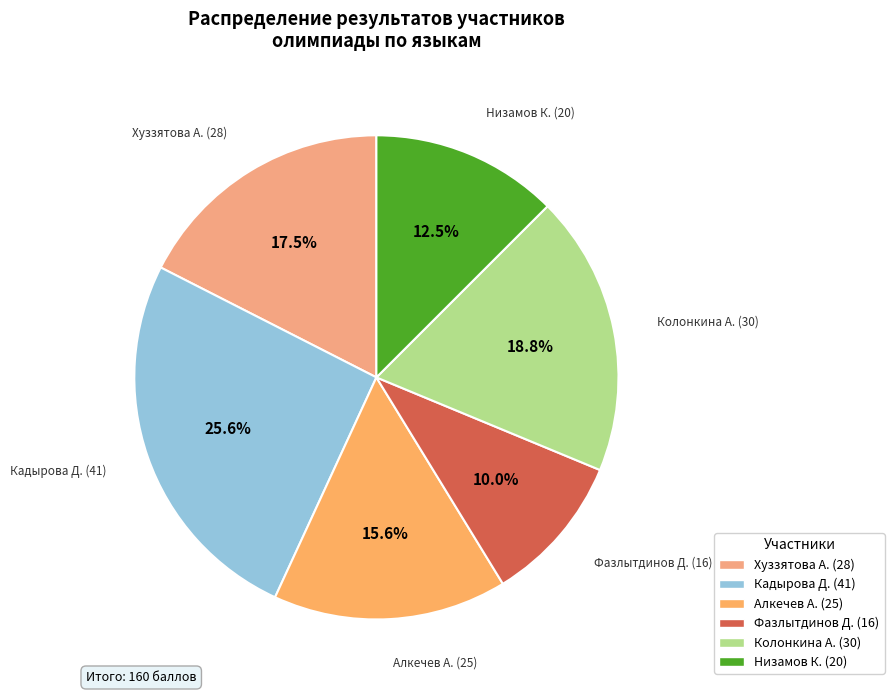

Between Низамов К. (20) and Алкечев А. (25), which is larger?

Алкечев А. (25)